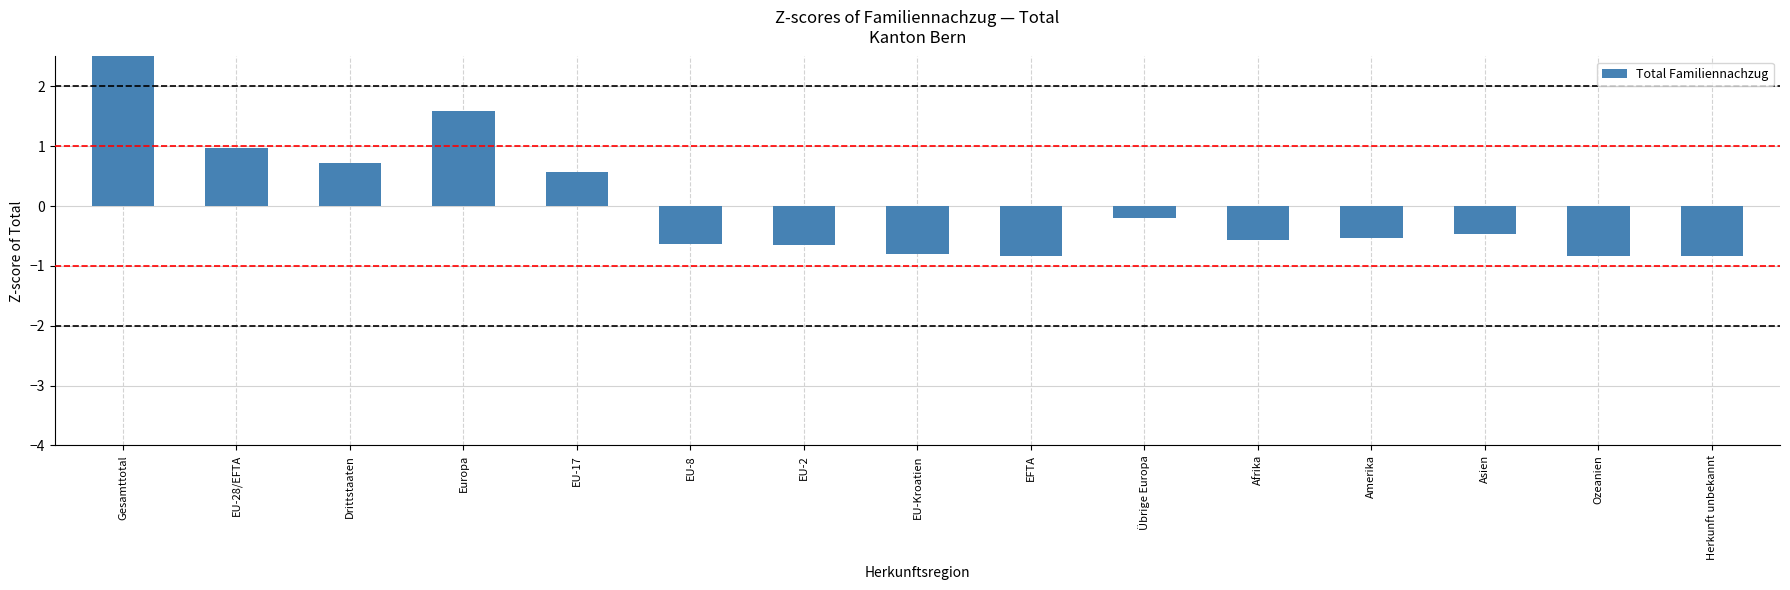

How many values are below 0?

10